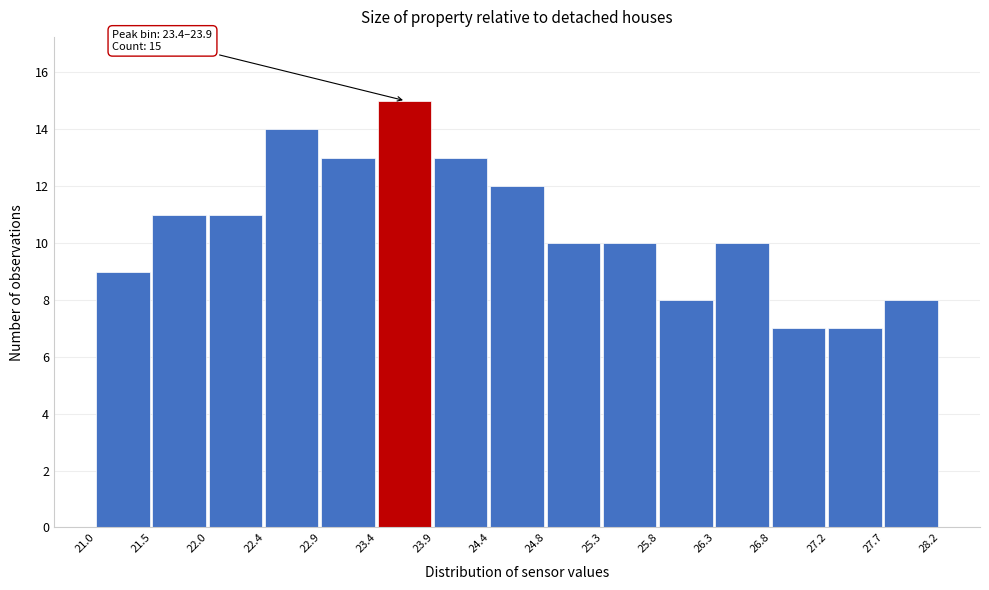

Which range on the x-axis has the tallest bar?

23.4 to 23.9